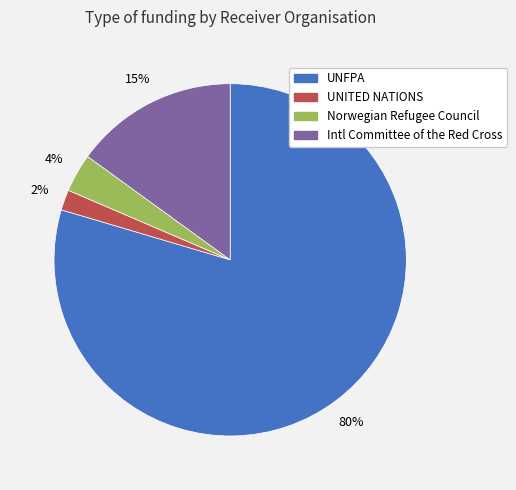

Is there a majority slice in this chart?

Yes